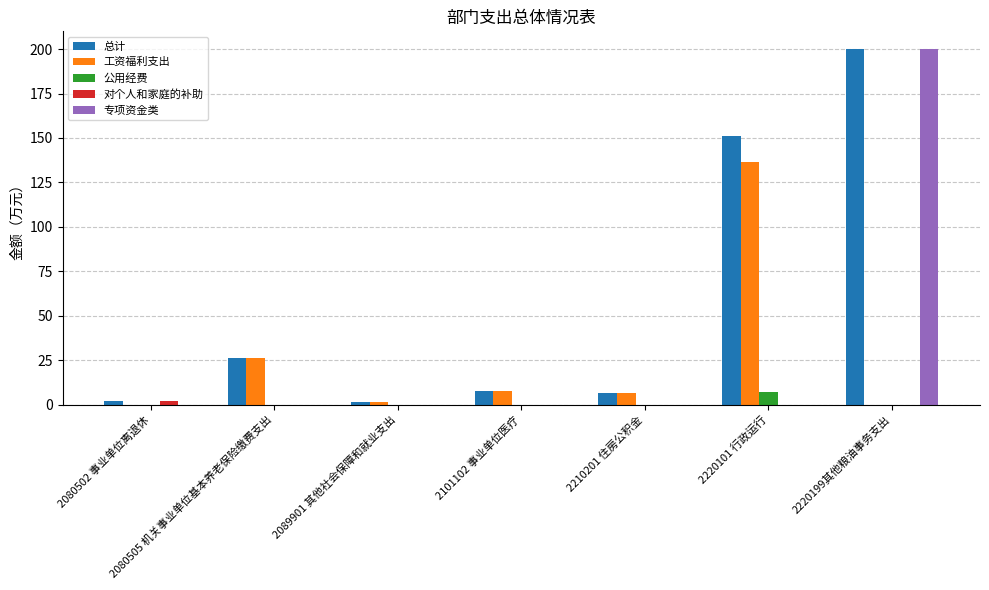

Does the chart contain stacked bars?

No